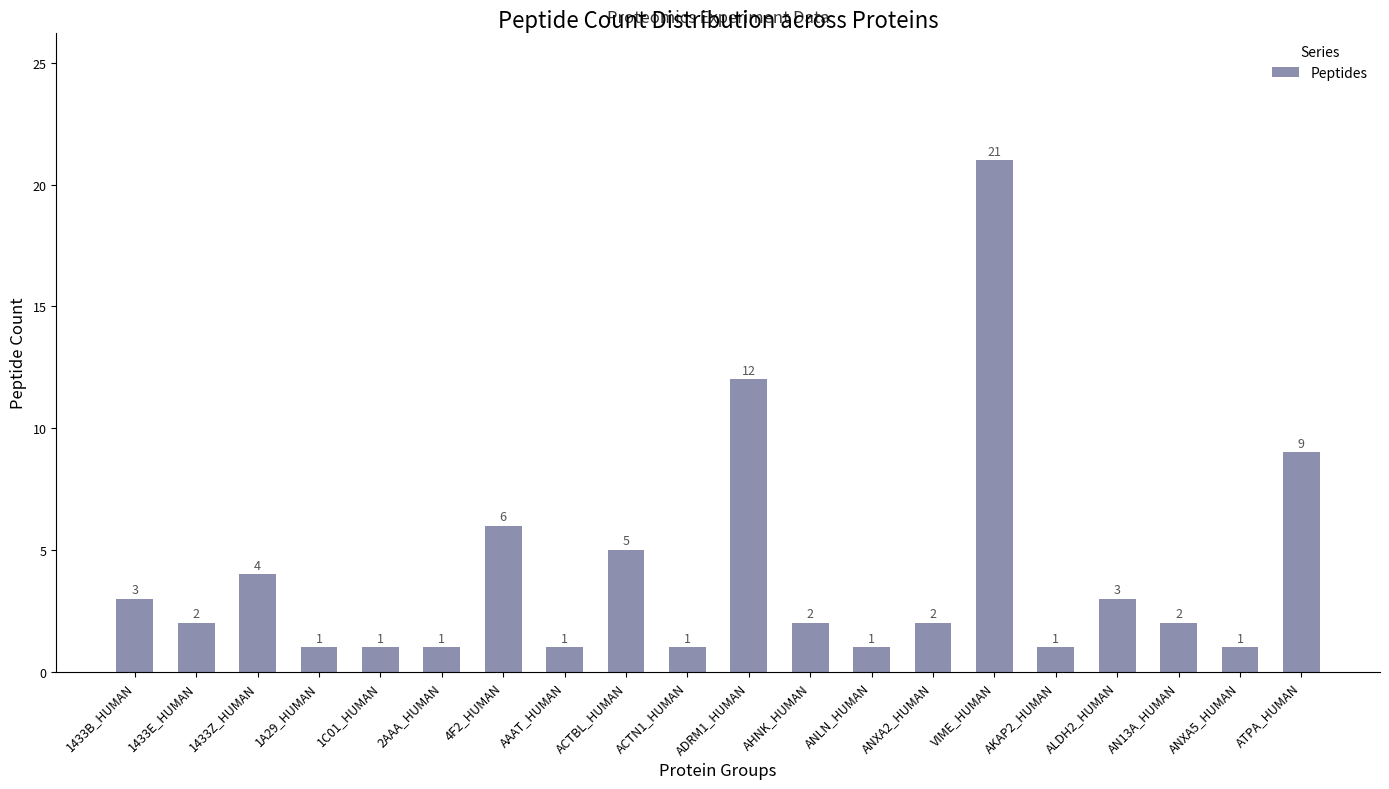

At which category does the chart reach its peak across all series?

VIME_HUMAN